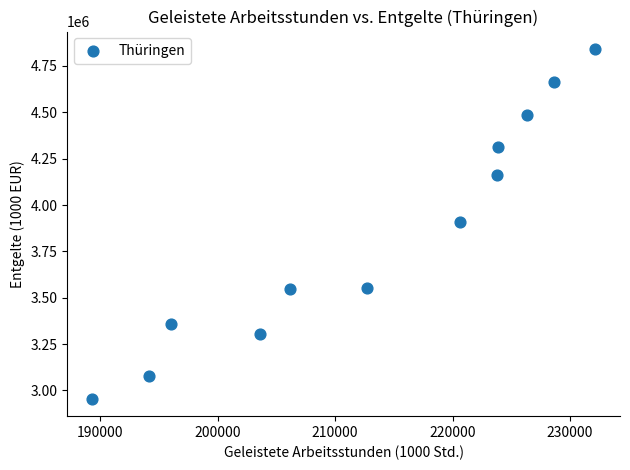

What is the average Y value?

3848208.5